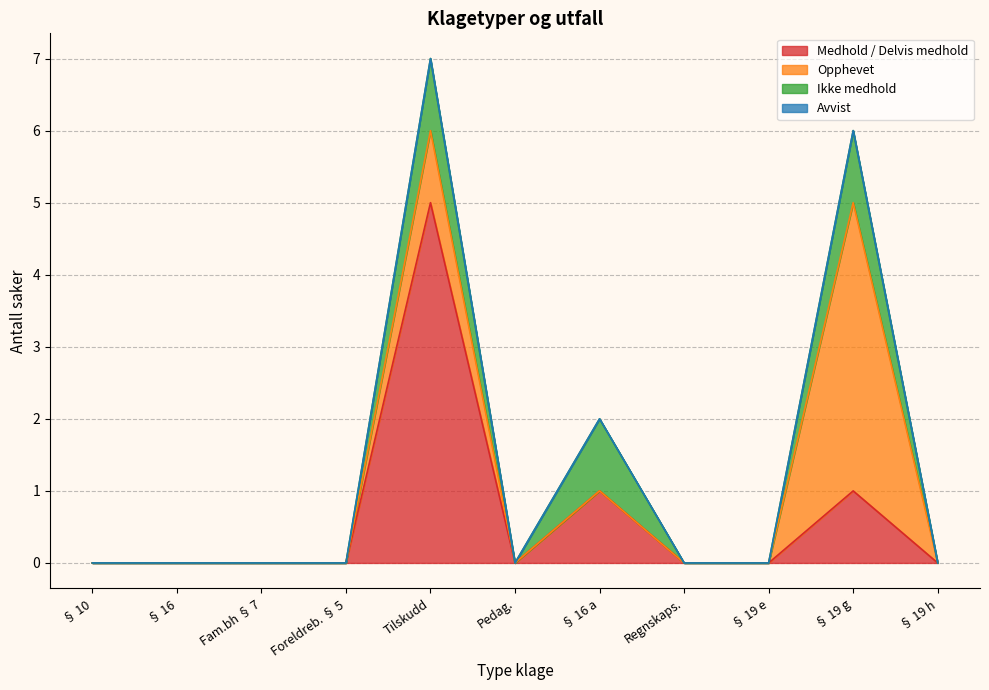

Is it true that Medhold / Delvis medhold equals 0 at Forskrift om regnskapsplikt?

True